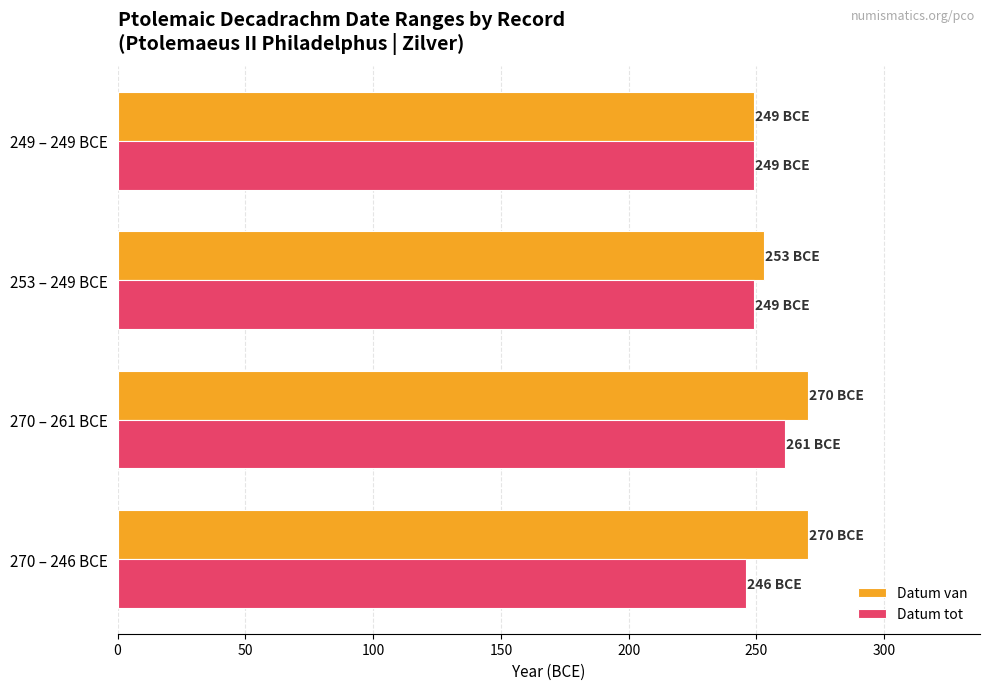

What is the difference between the maximum and second lowest values in the Datum van series?

17